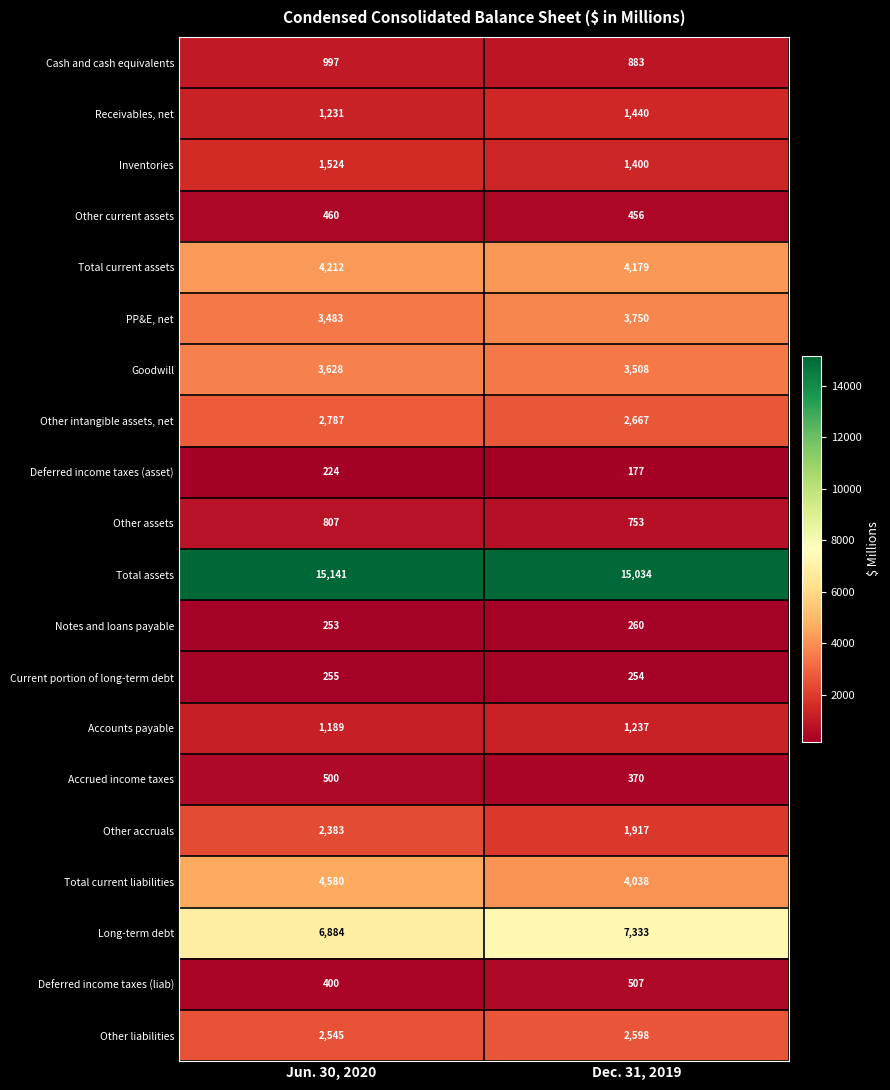

What value does the Accounts payable series have at Jun. 30, 2020, to the nearest 10?

1190